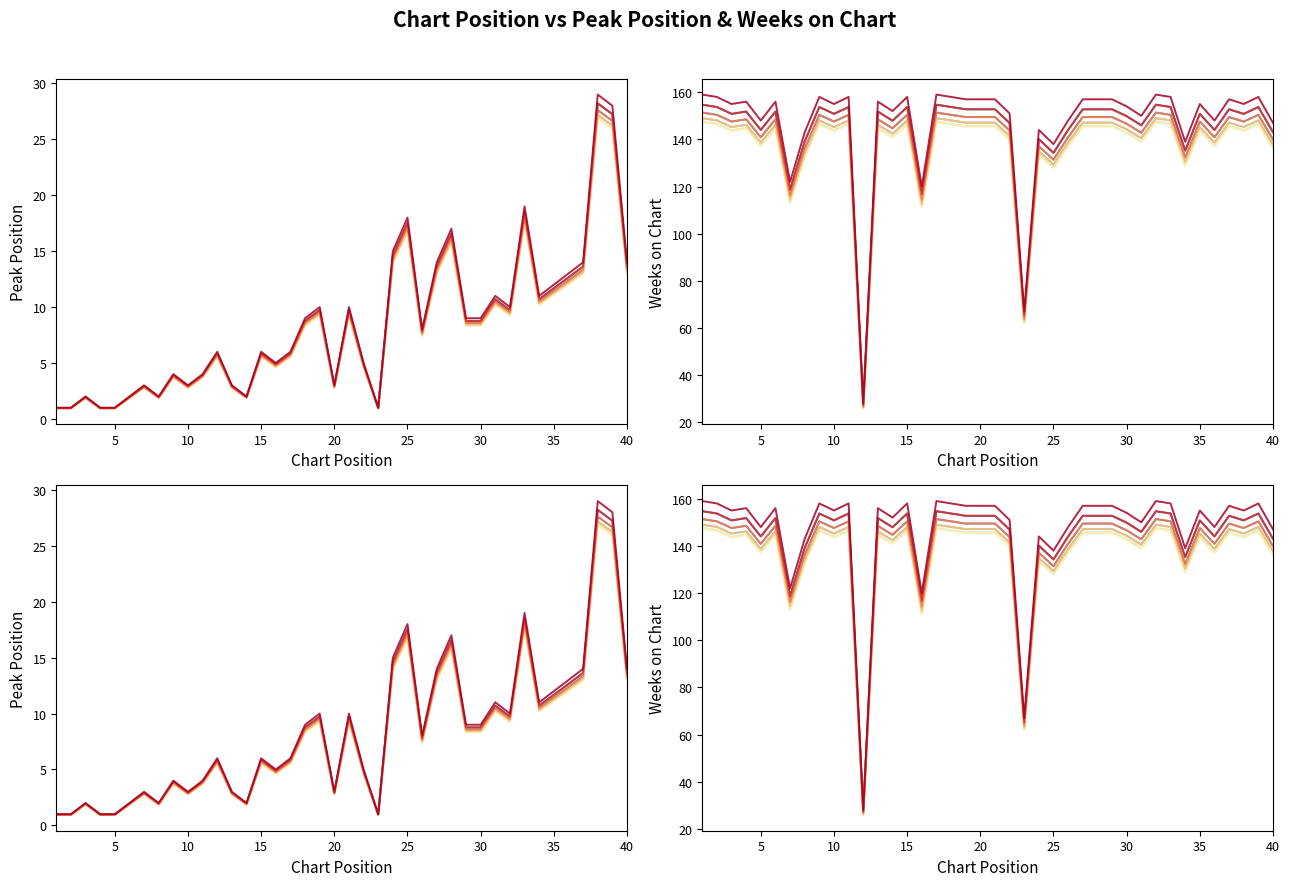

List the series in order of their peak value, highest first.

Weeks on Chart, Peak Position